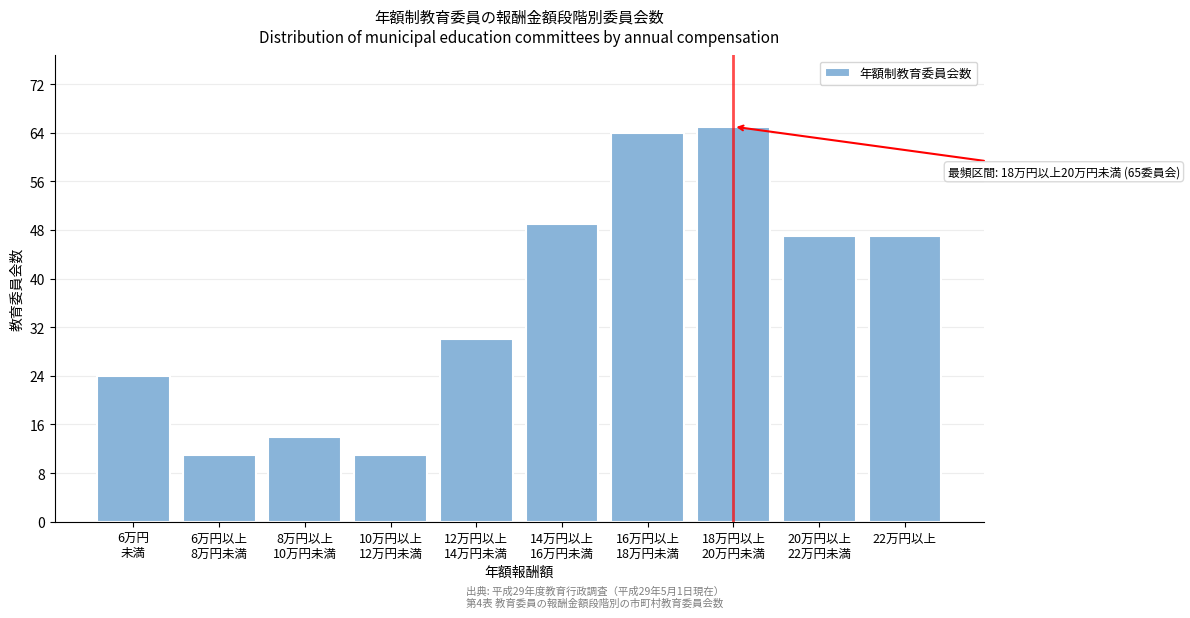

Reading left to right, extract all data points from this chart.

24	11	14	11	30	49	64	65	47	47